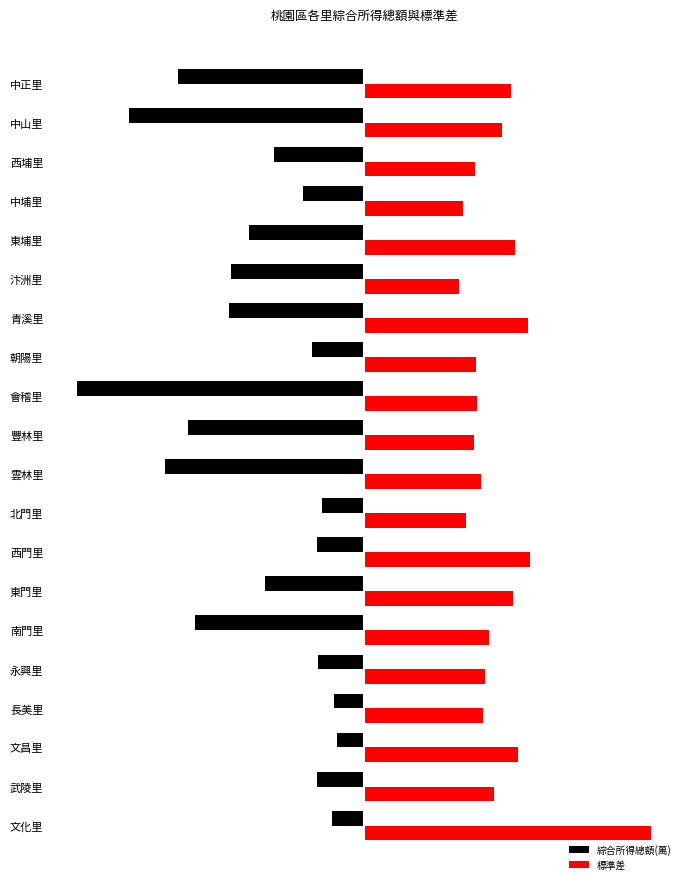

What are all the series names shown in the legend?

綜合所得總額(萬), 標準差